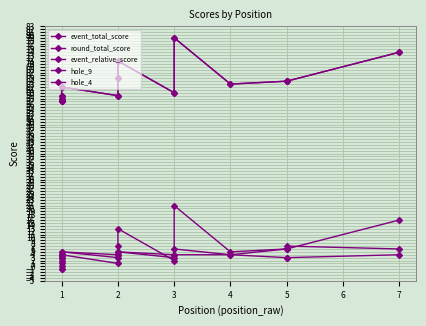

What is the minimum value shown in the chart?

-1